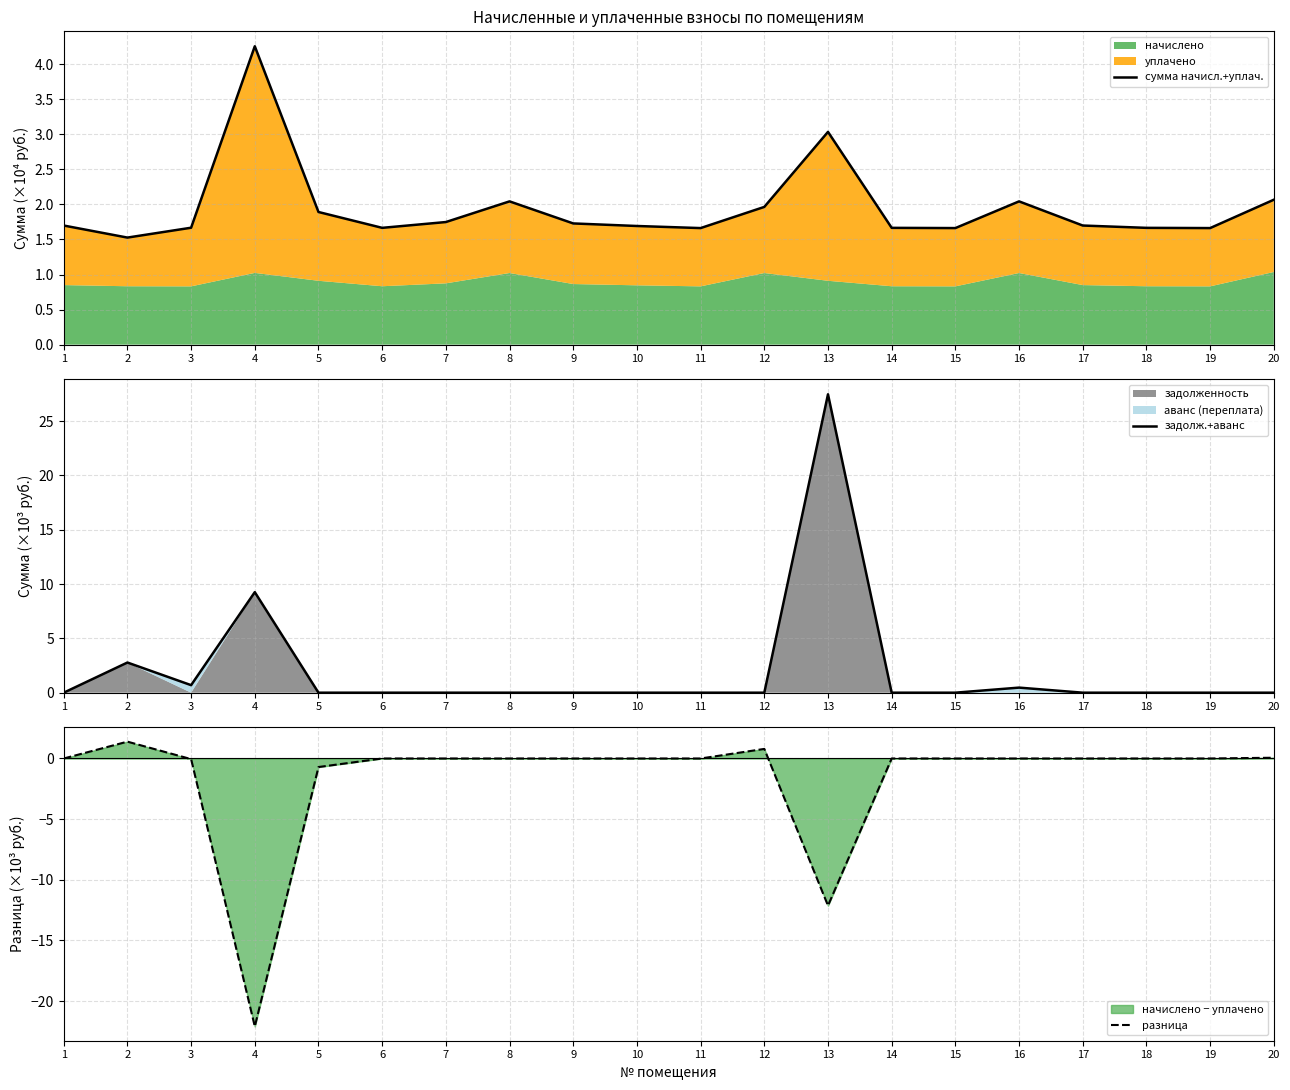

What is the difference between the highest and lowest values at 2?

1.4